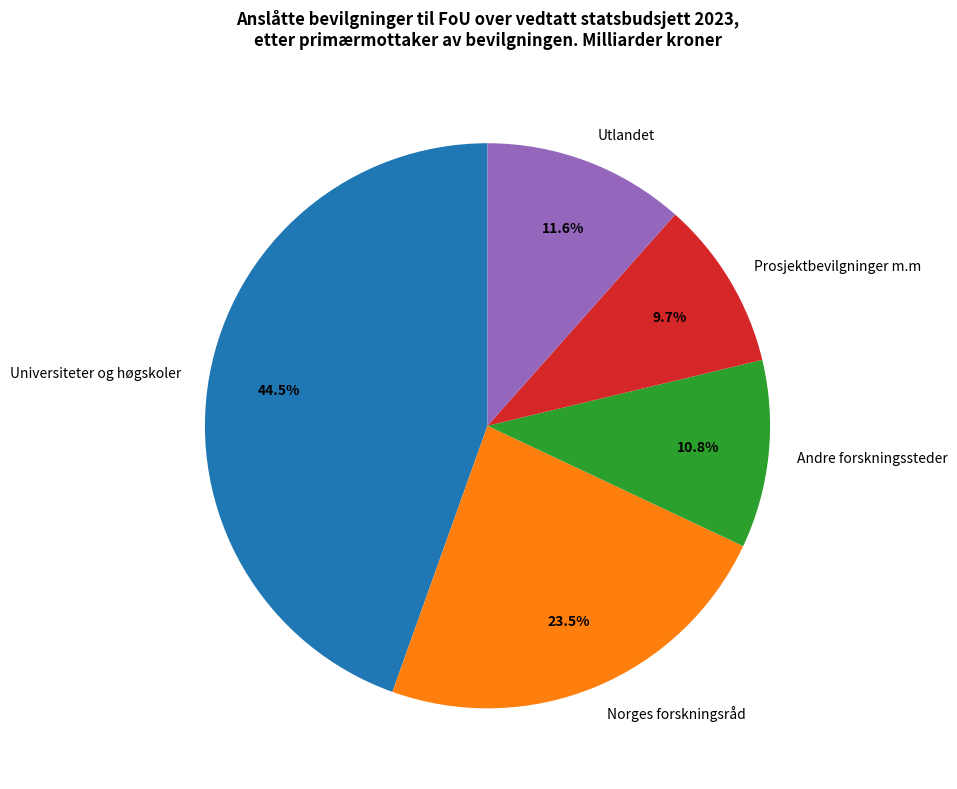

Which slice is the smallest?

Prosjektbevilgninger m.m